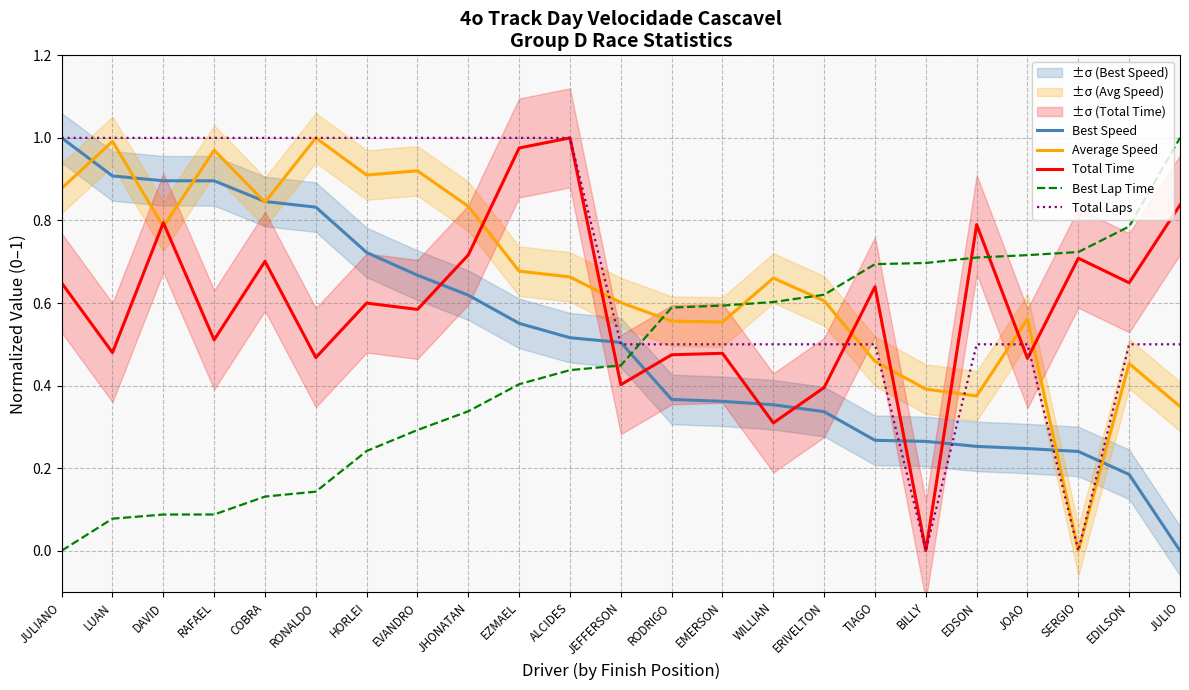

What is the total value across all series at JOAO?

2.5